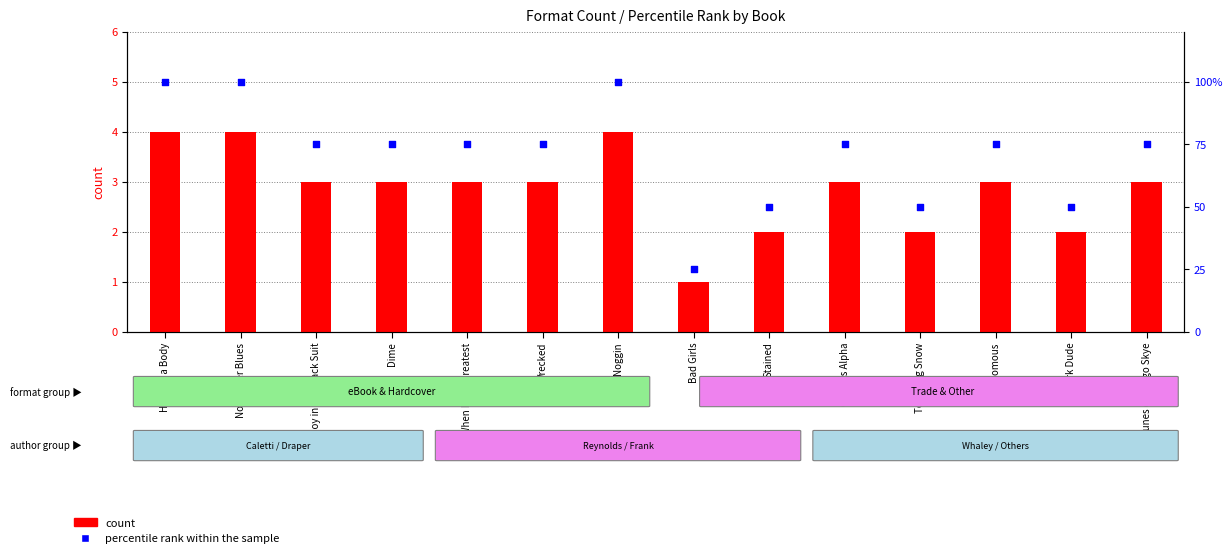

What is the total value across all series at Dark Dude?

52